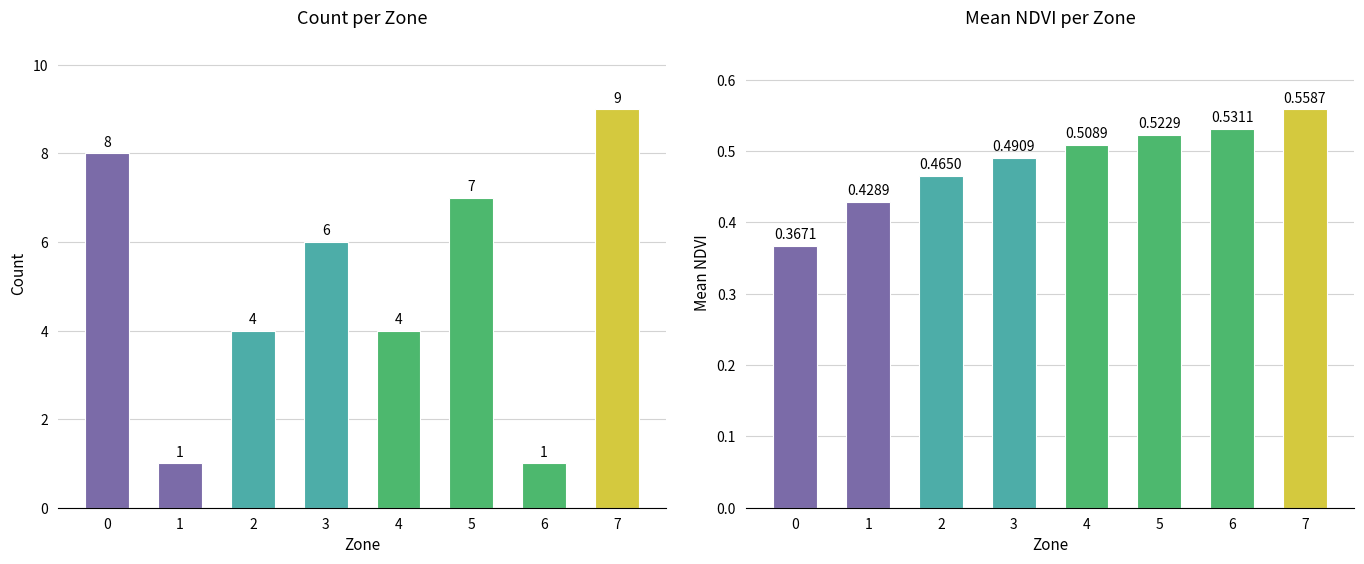

True or false: the data shows 0.9 at 6.

False